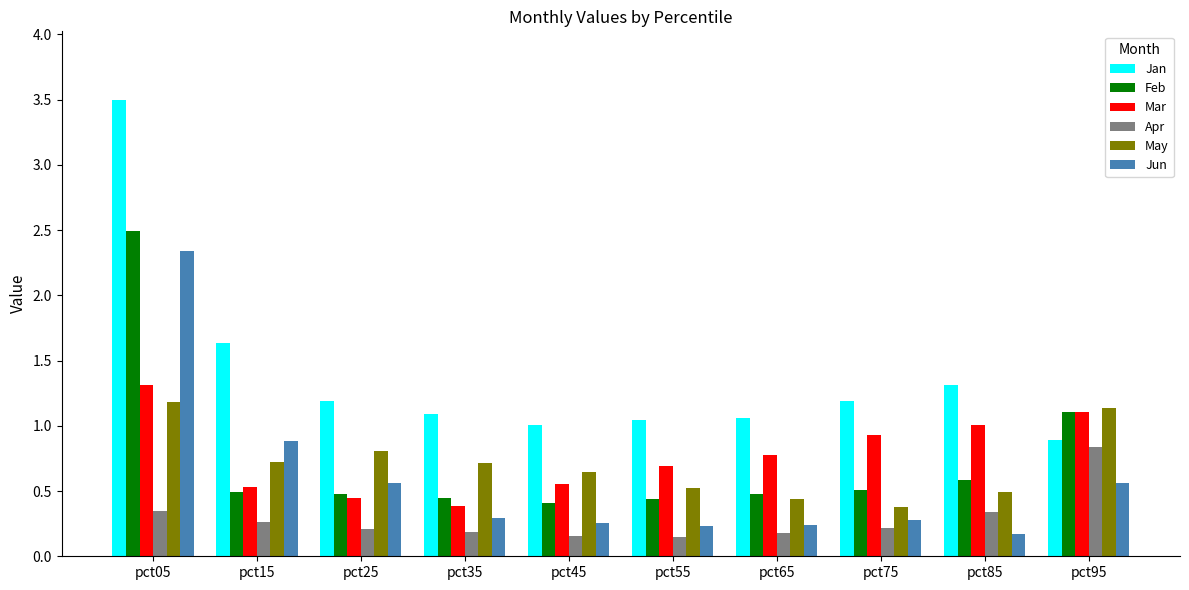

At how many categories does at least one series exceed 2?

1